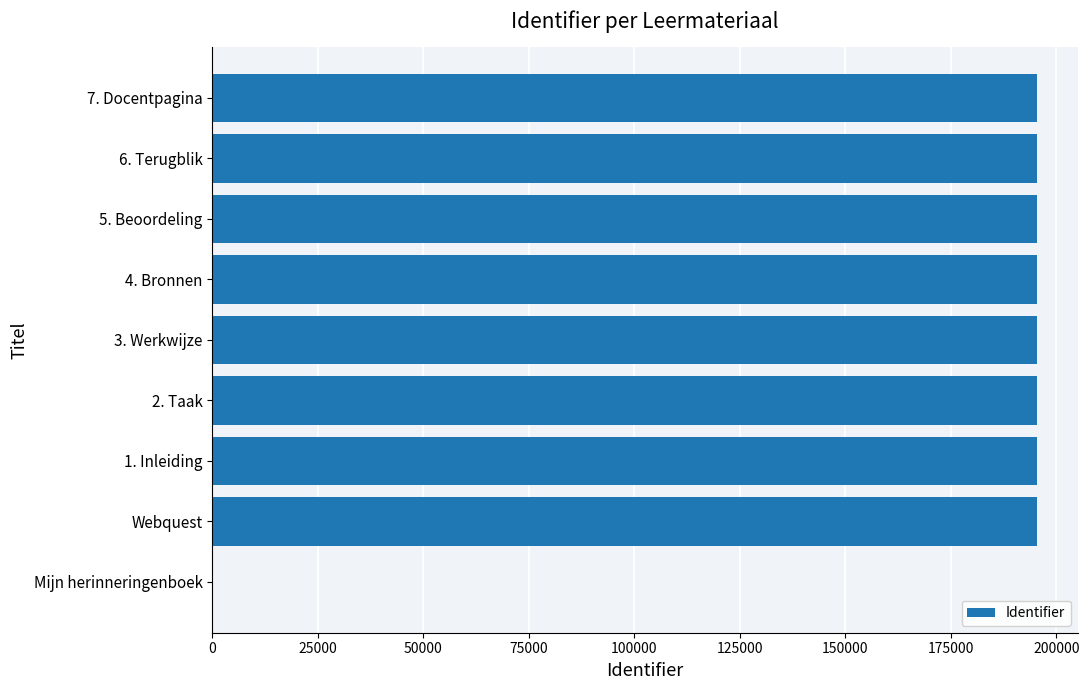

What is the maximum value shown in the chart?

195289